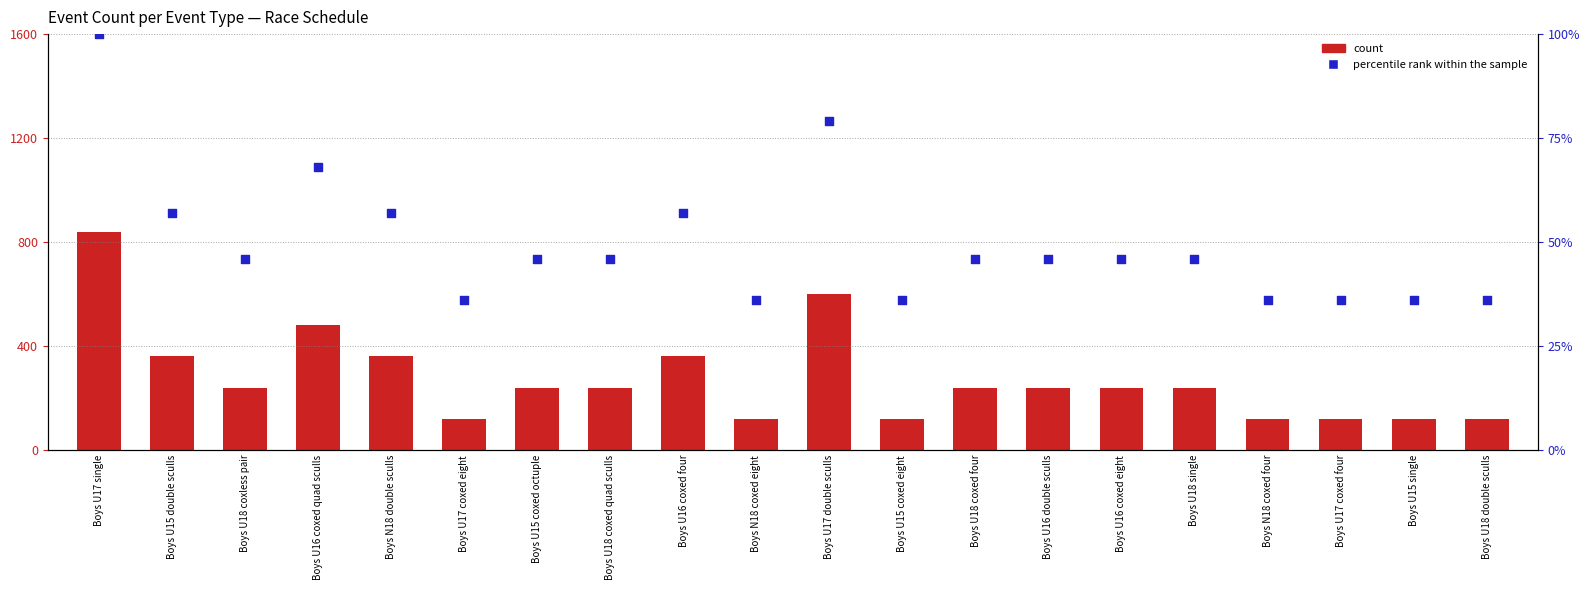

Which series has the largest Y range (max minus min)?

count